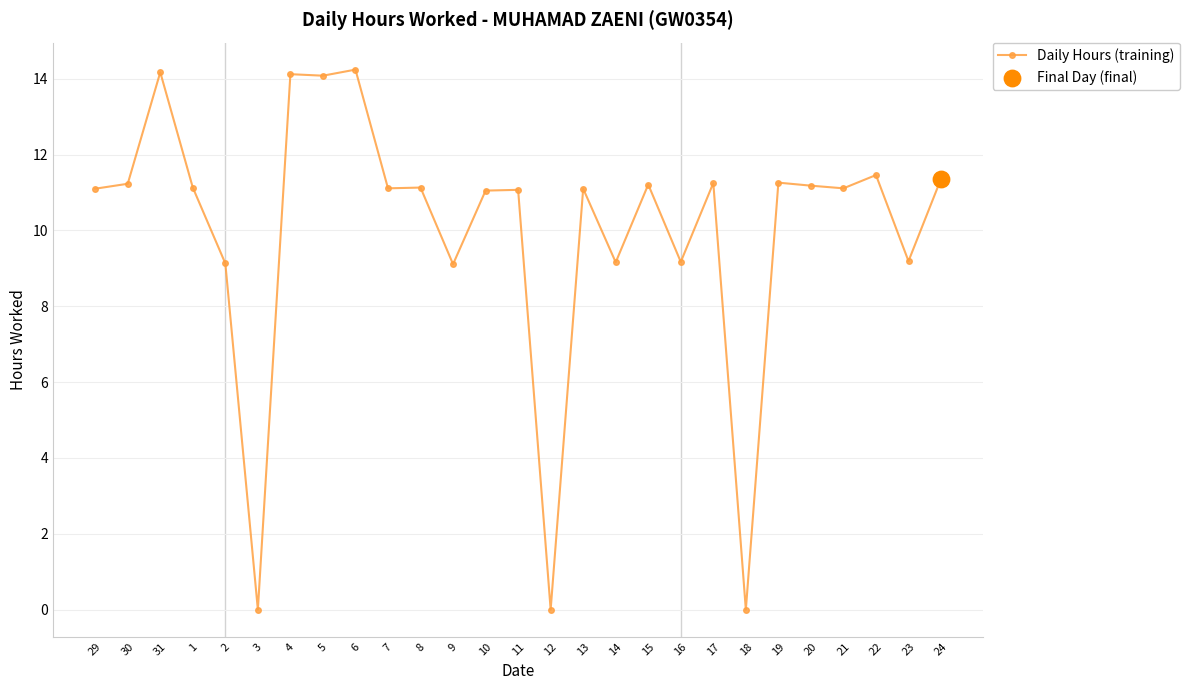

What is the change in value from 30 to 22?

+0.2